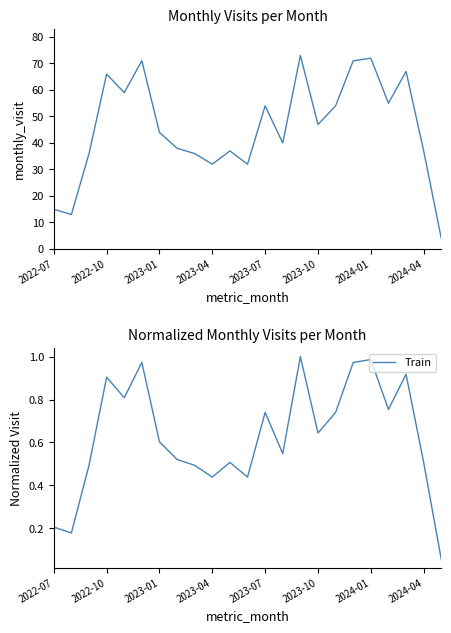

Is it true that Train equals 0.1 at 2023-01?

False